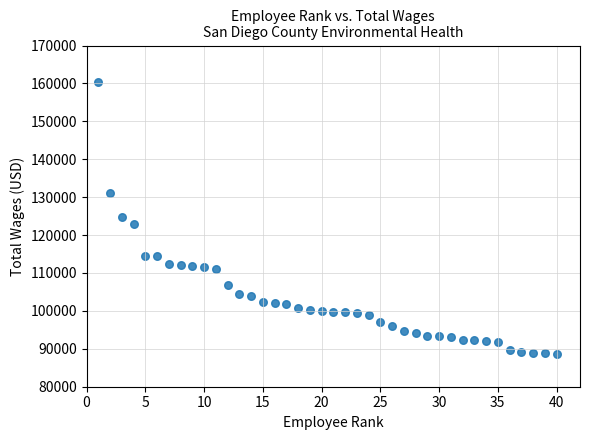

What is the range of X values (max minus min)?

39